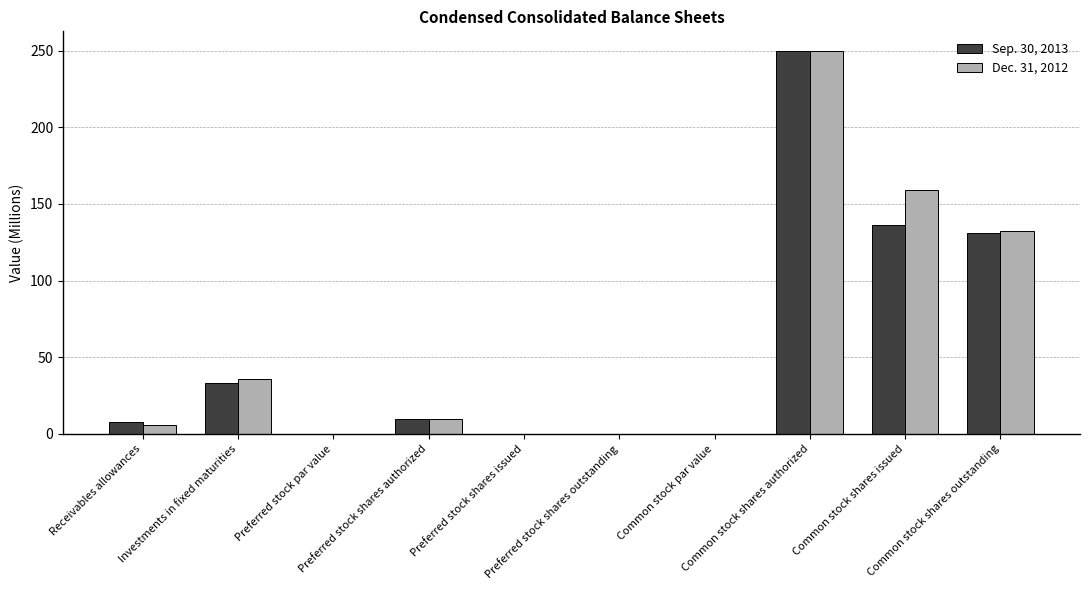

How many groups of bars are there?

10